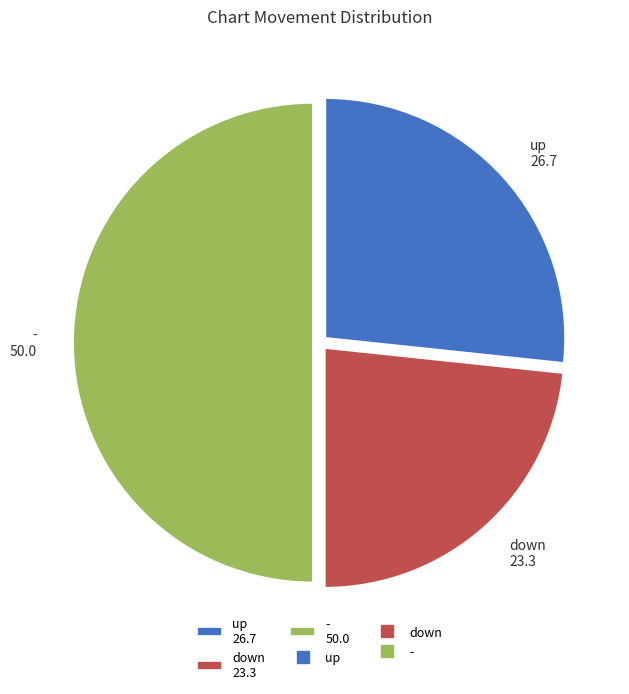

Is it true that - is 39% of the pie?

False